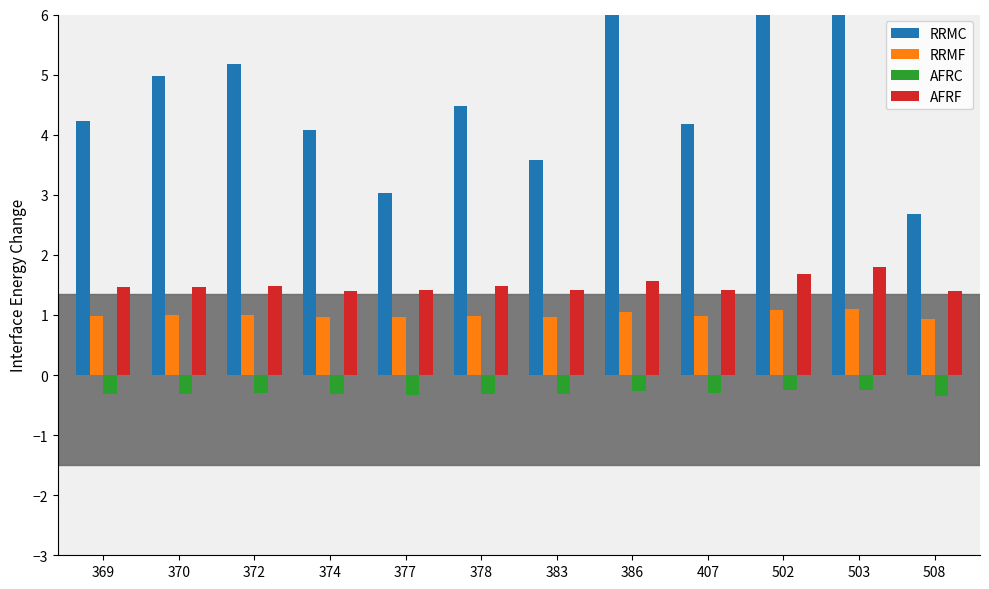

Does the chart contain any negative values?

Yes